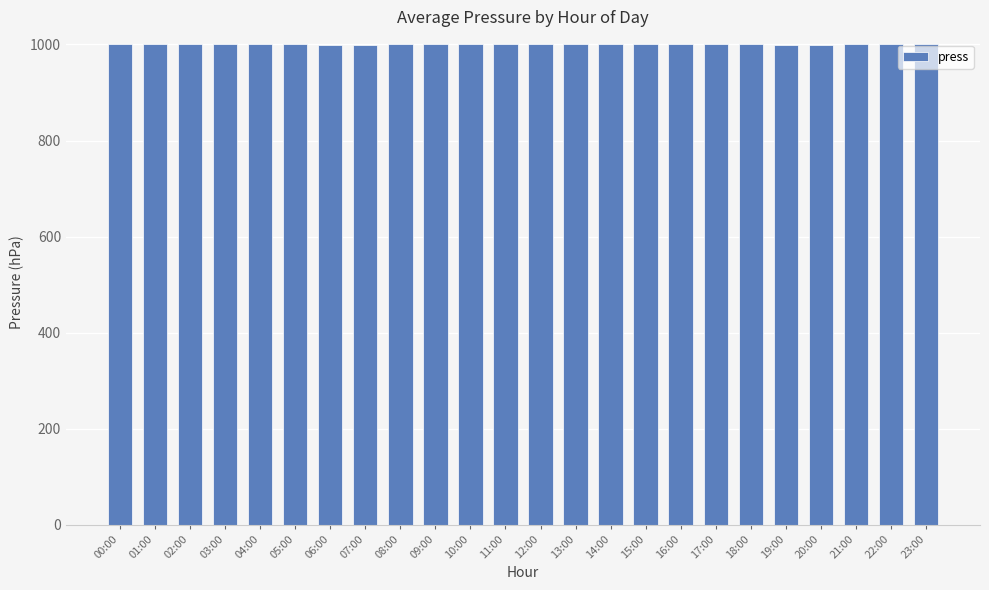

What is the sum of all values?

24013